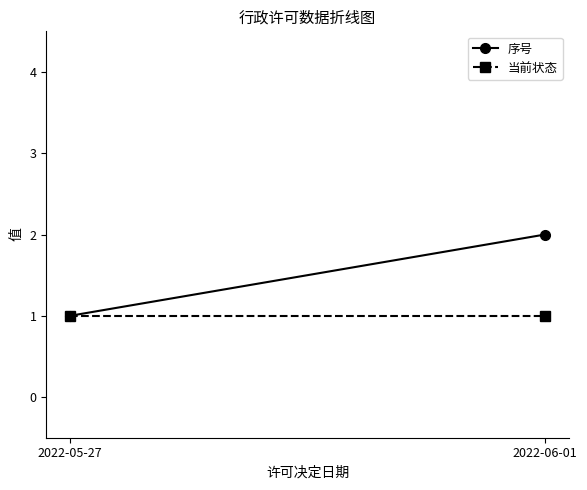

Count the number of categories in the chart.

2